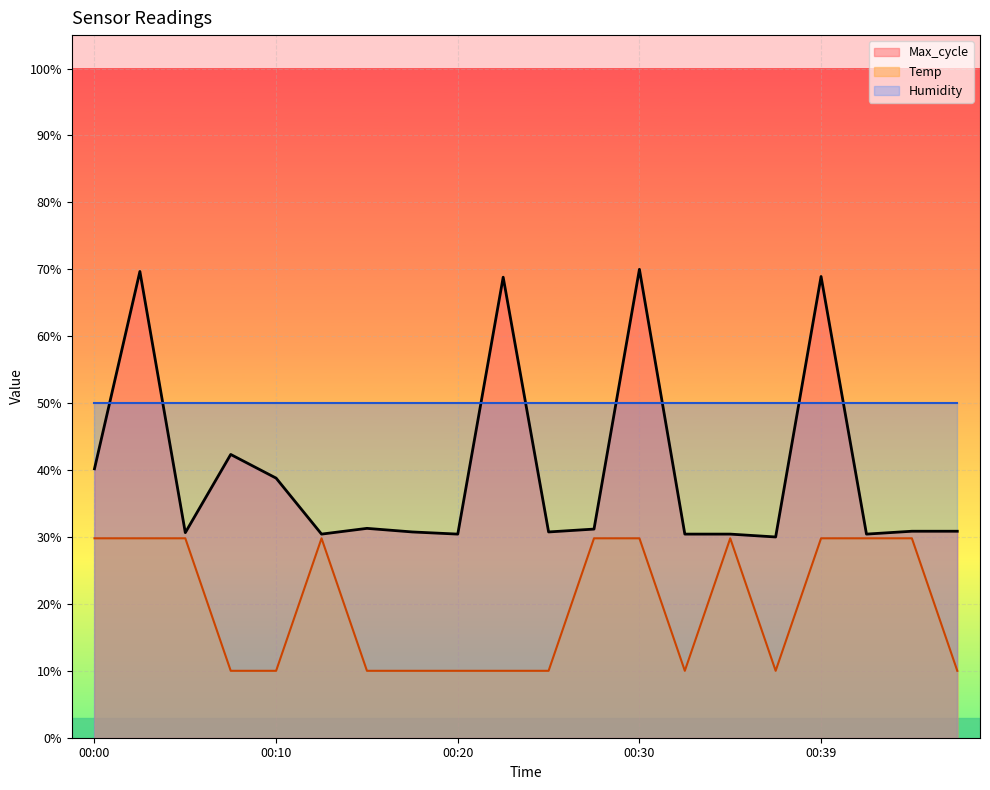

What is the sum of the Temp values at 00:08 and 00:30?

39.8